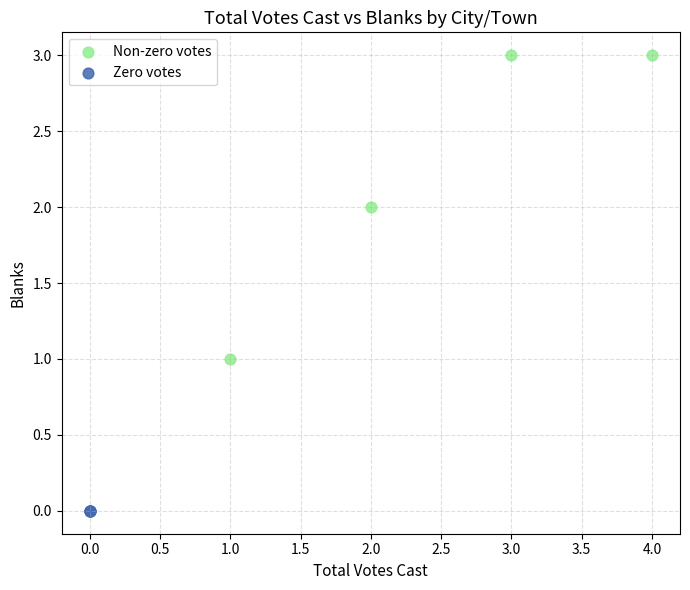

Which series contains the highest Y value?

Non-zero votes